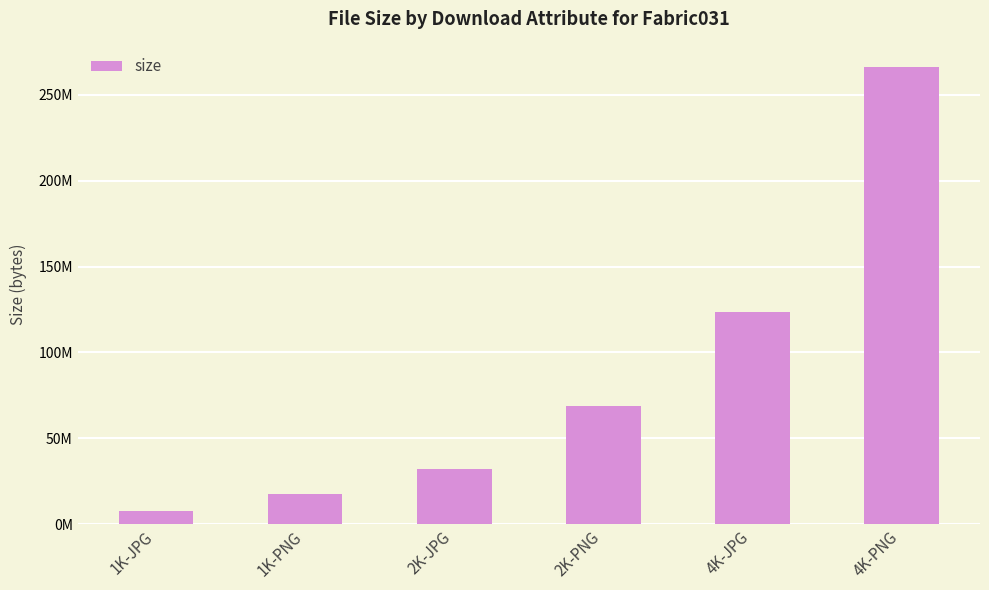

Approximately how many times larger is the value at 2K-PNG compared to 4K-PNG?

0.3